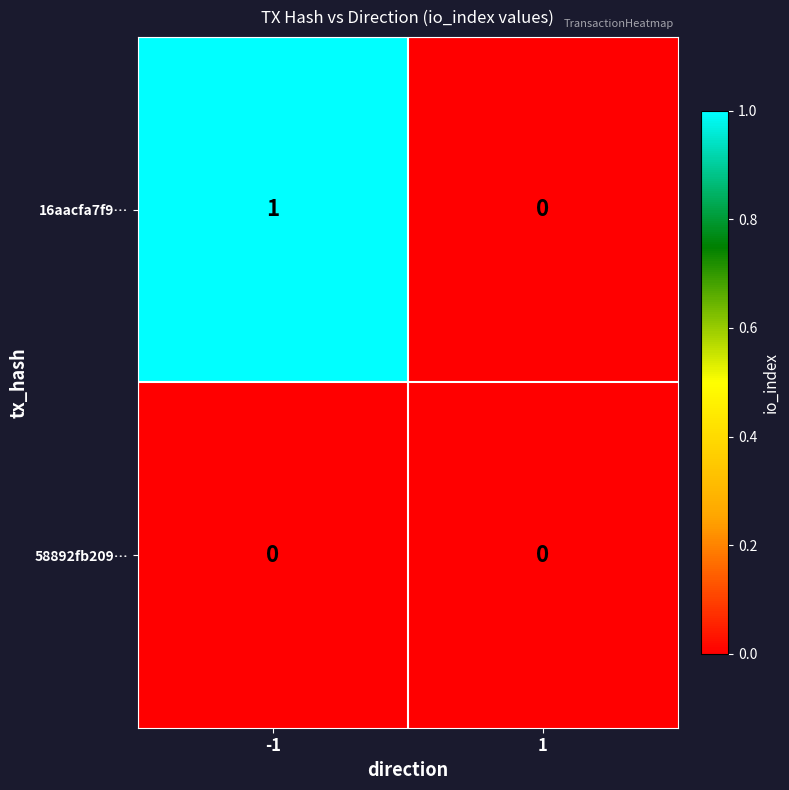

Which series has the widest spread of values?

16aacfa7f9…